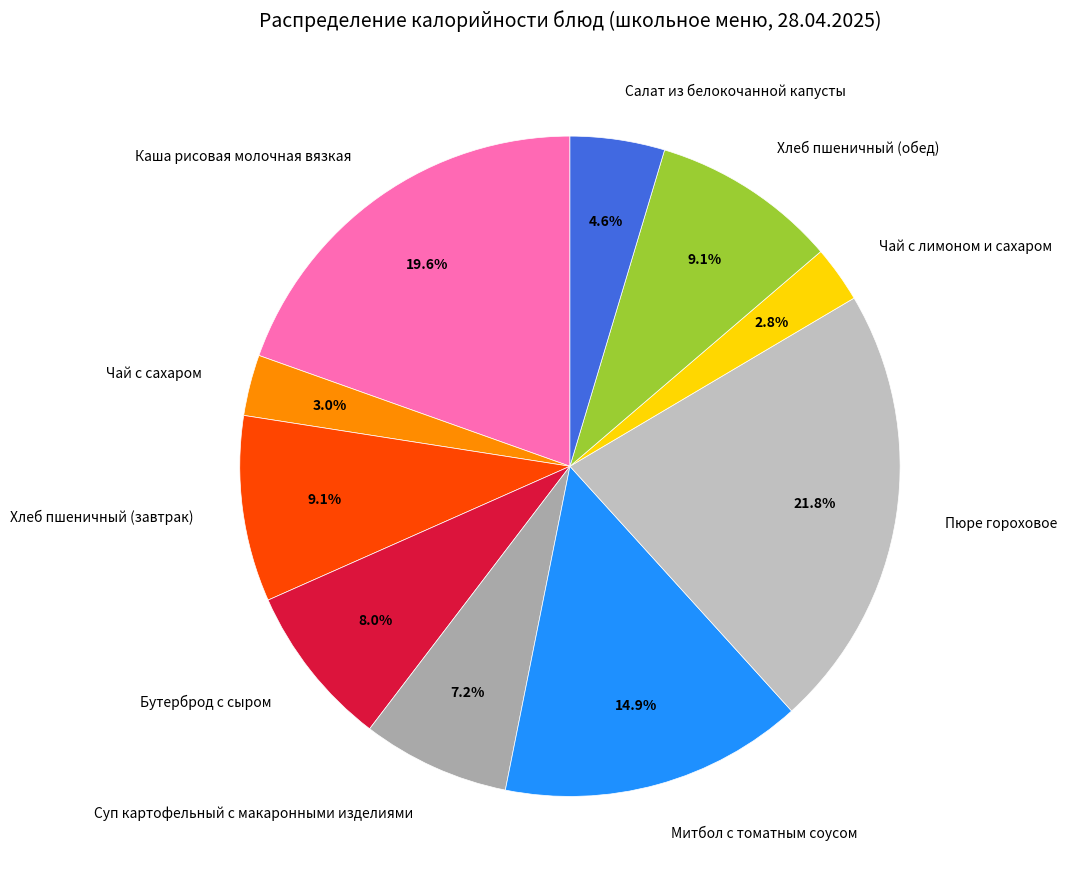

Does Хлеб пшеничный (обед) represent more than half of the total?

No